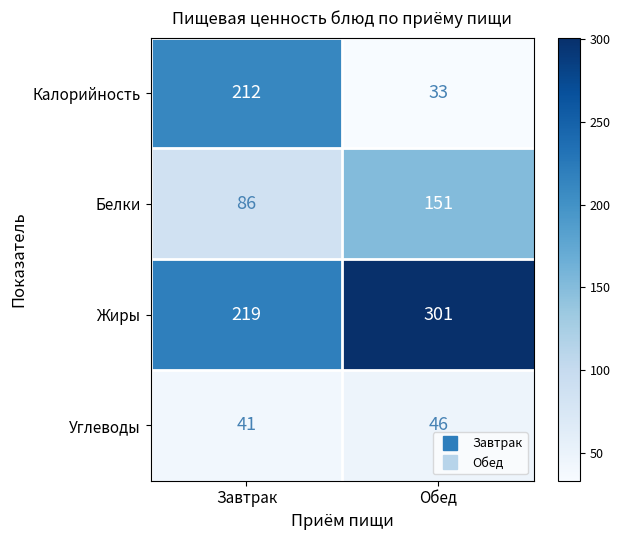

The value of Белки at Завтрак is 133. True or false?

False